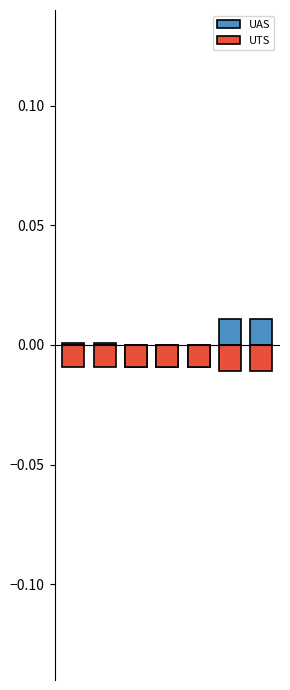

Is it true that UAS equals -0.0 at 3?

False